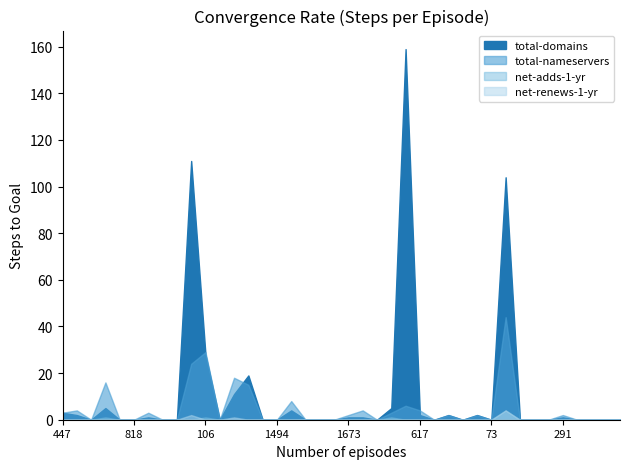

In total-domains, how many points are lower than both neighbors (excluding endpoints)?

6